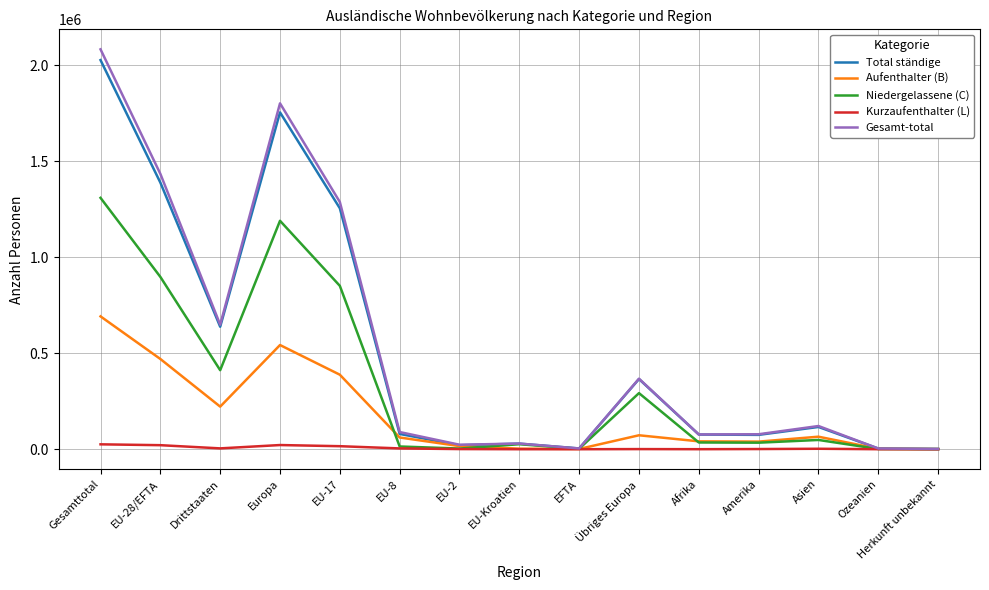

What are all the series names shown in the legend?

Total ständige, Aufenthalter (B), Niedergelassene (C), Kurzaufenthalter (L), Gesamt-total